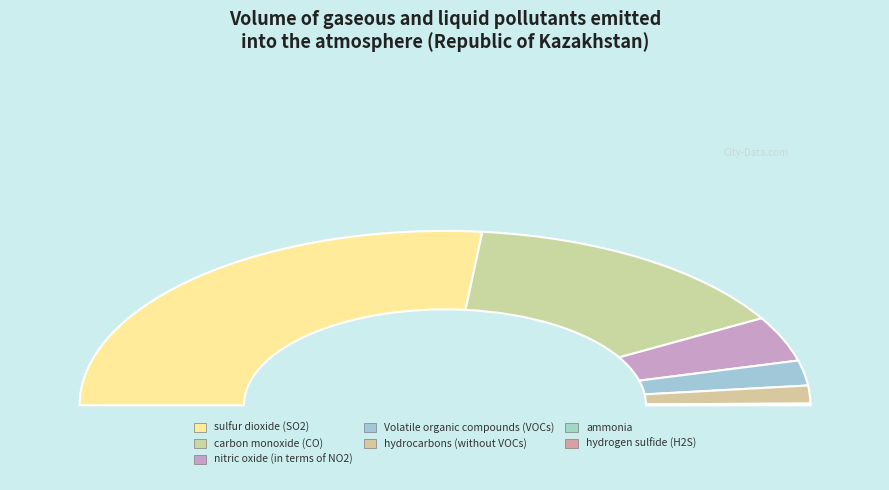

Which slice is the smallest?

hydrogen sulfide (H2S)